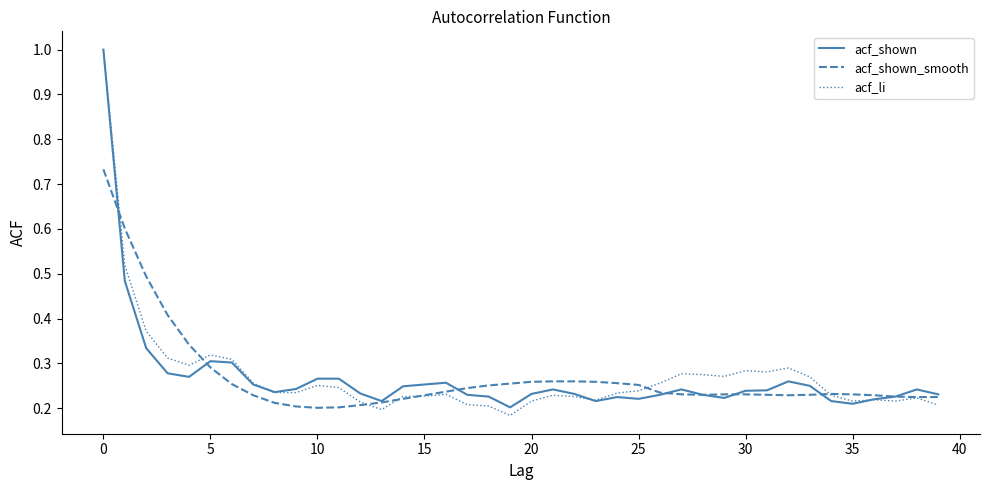

Which series has the largest range (max minus min)?

acf_li